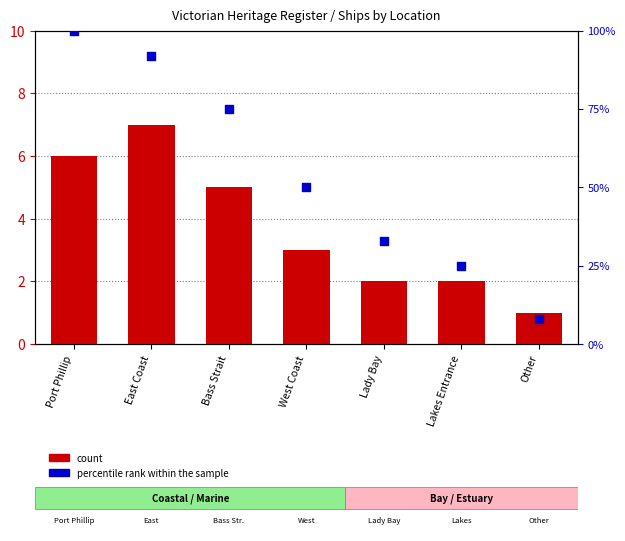

What is the total value across all series at East Coast?

99